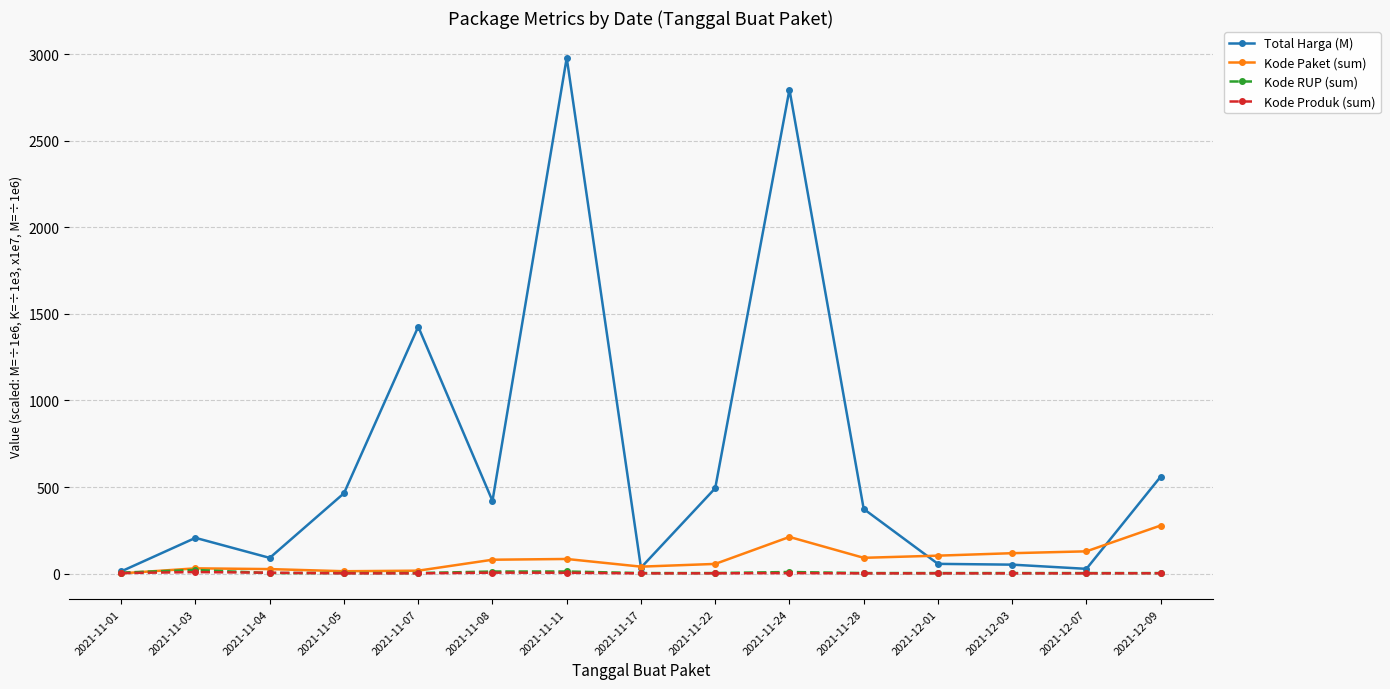

Is the value of Kode RUP (sum) at 2021-11-04 greater than the value of Kode Paket (sum) at 2021-11-22?

No